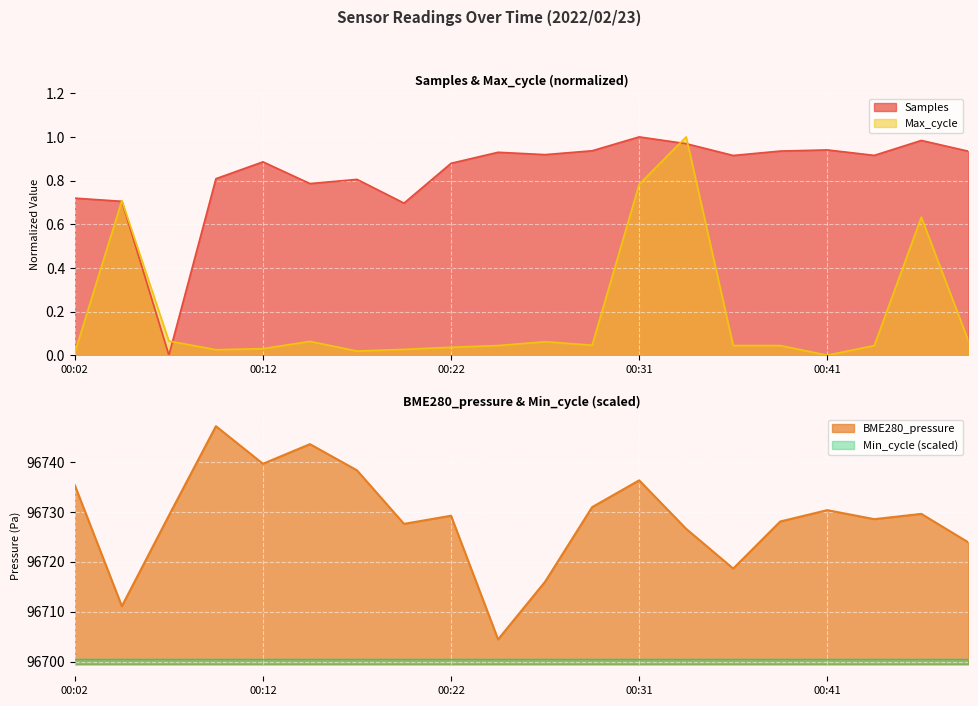

How many interior local peaks does the BME280_pressure series have?

6